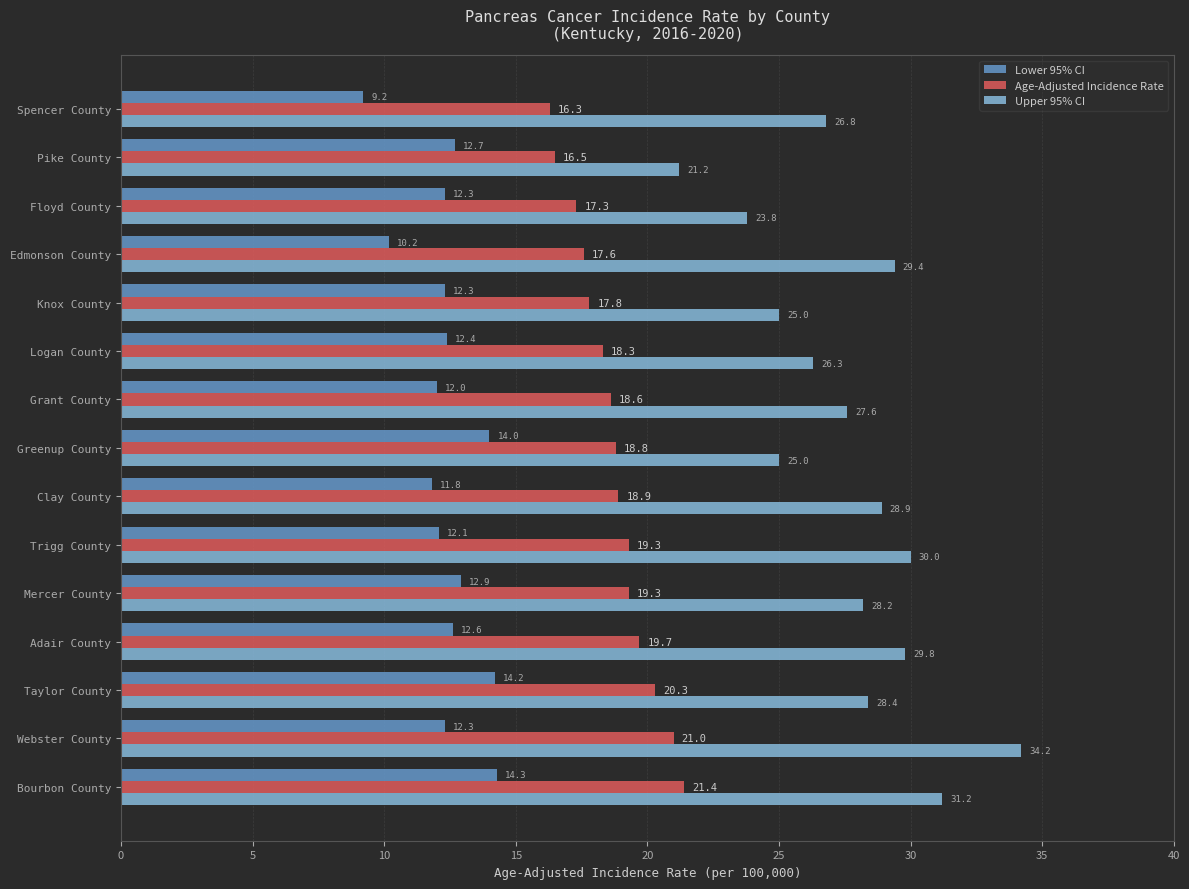

What is the sum of the Upper 95% CI values at Mercer County and Grant County?

55.8